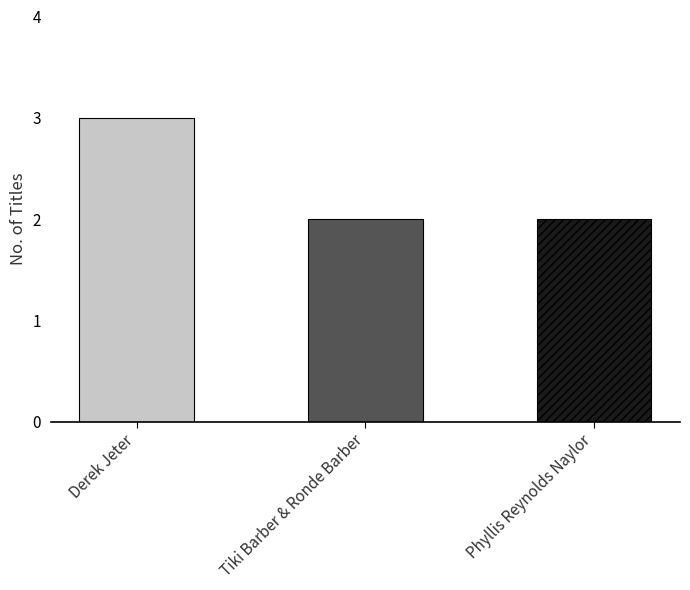

Reading right to left, list all the values displayed in this chart.

Phyllis Reynolds Naylor=2	Tiki Barber & Ronde Barber=2	Derek Jeter=3